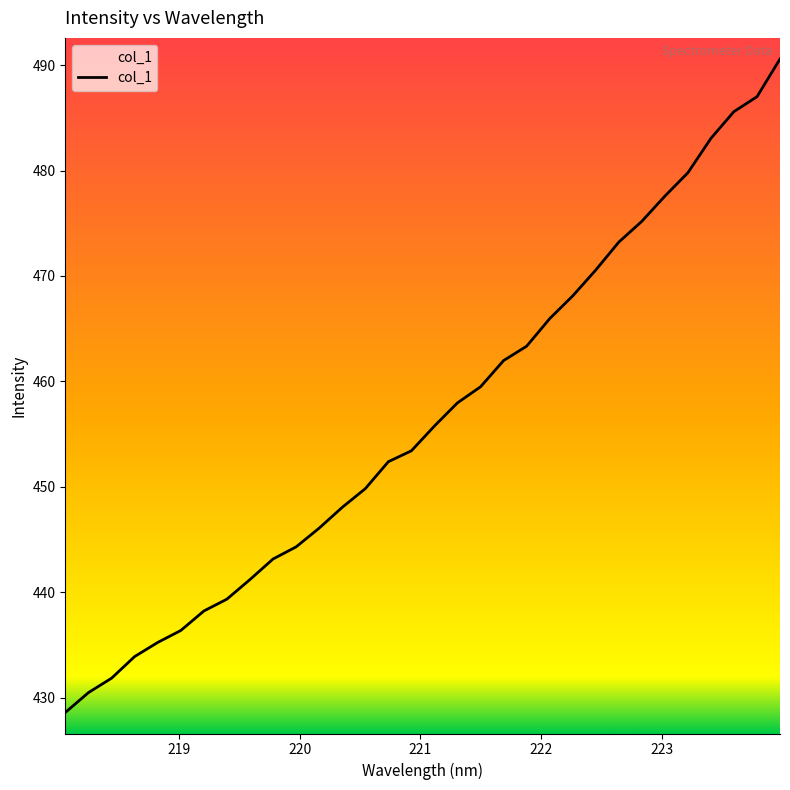

What is the difference between the maximum and minimum values?

62.0